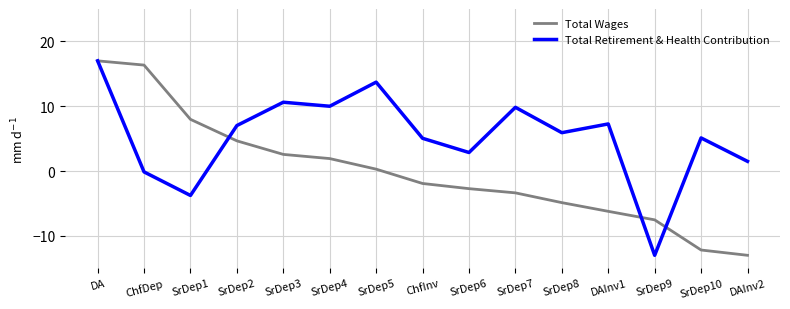

After their last crossing, which series has the higher values: Total Retirement & Health Contribution or Total Wages?

Total Retirement & Health Contribution